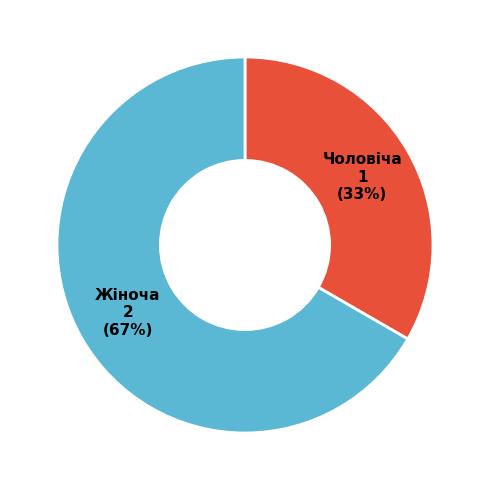

What is the majority slice?

Жіноча